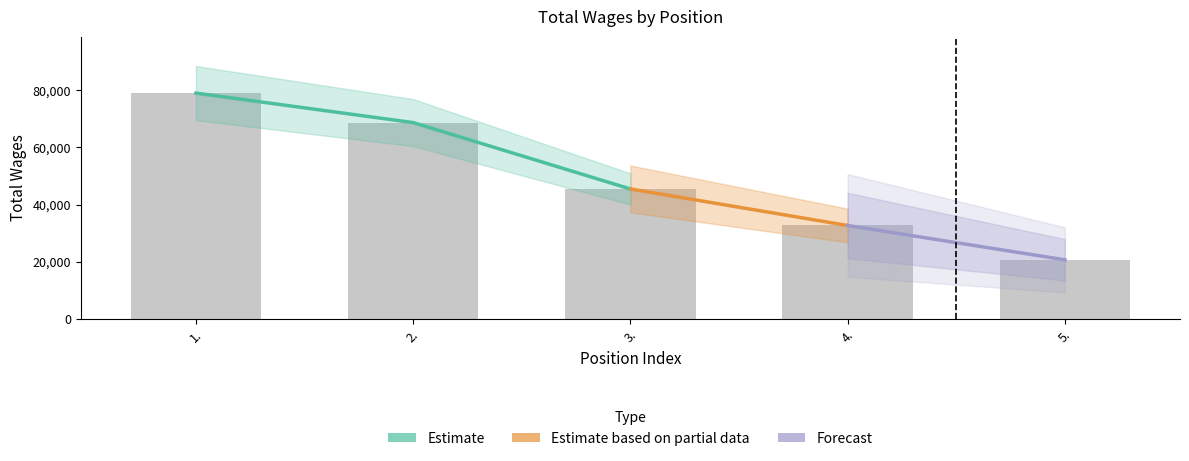

What is the greatest value displayed?

79010